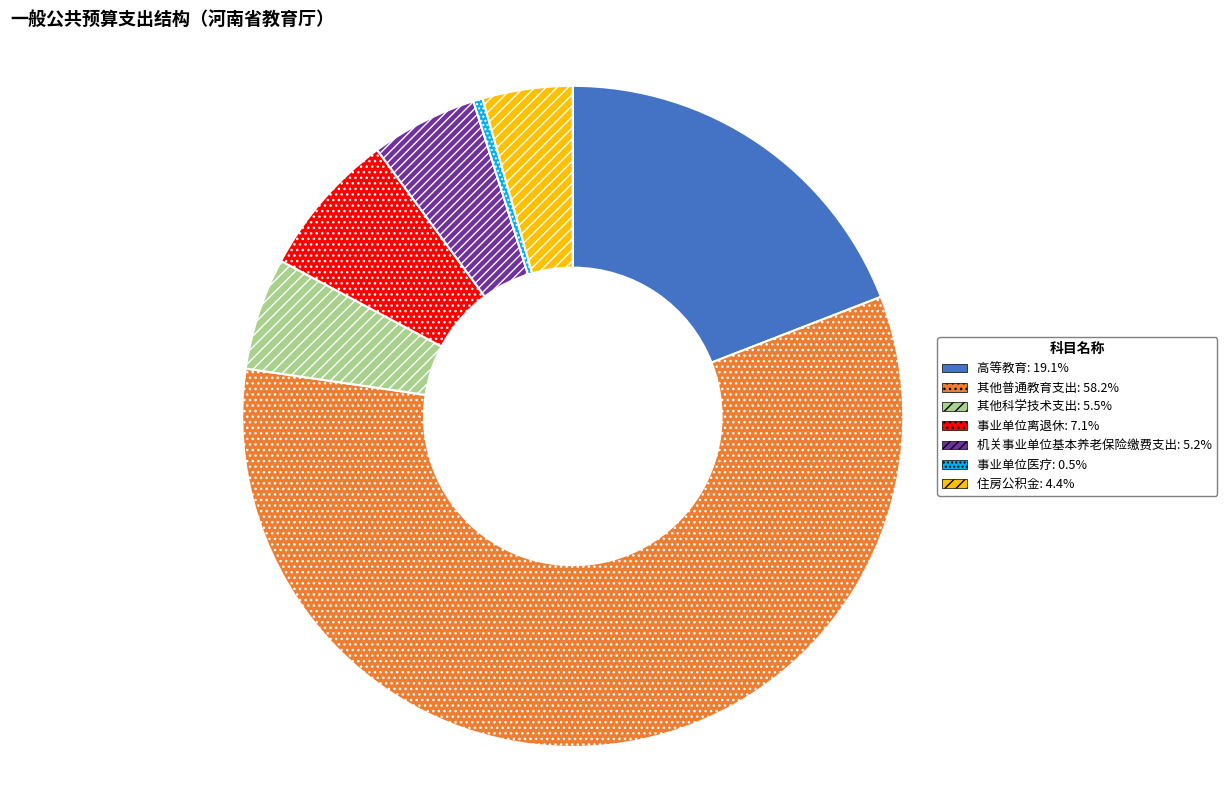

What is the majority slice?

其他普通教育支出